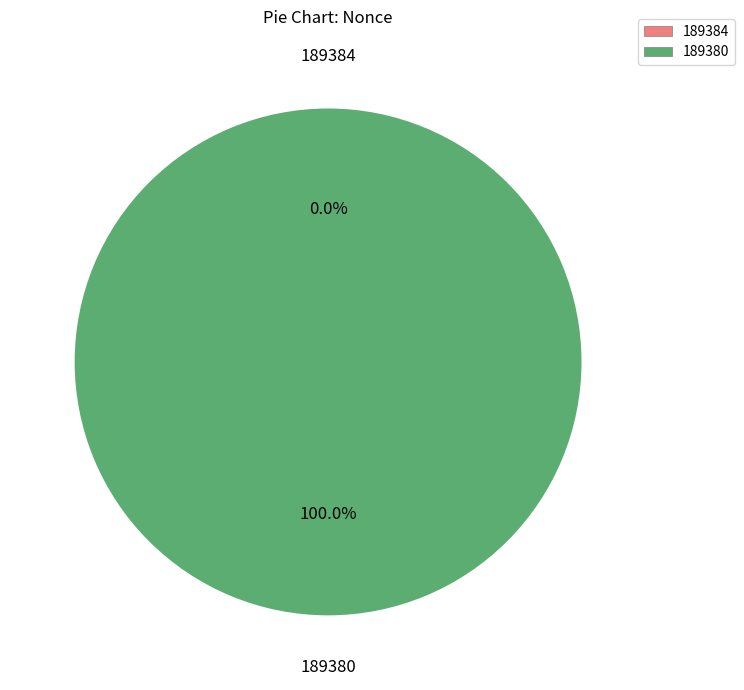

Count the number of slices in the pie.

2